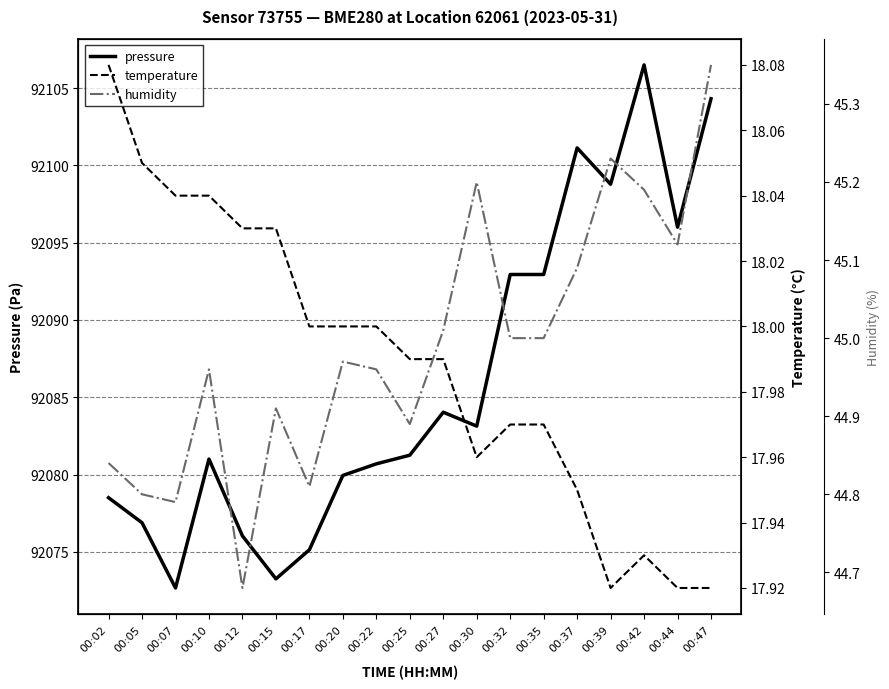

Which series has the largest range (max minus min)?

pressure